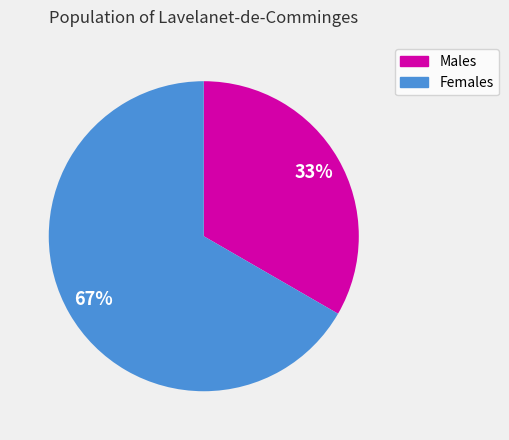

To the nearest percent, what is the average slice percentage?

50%